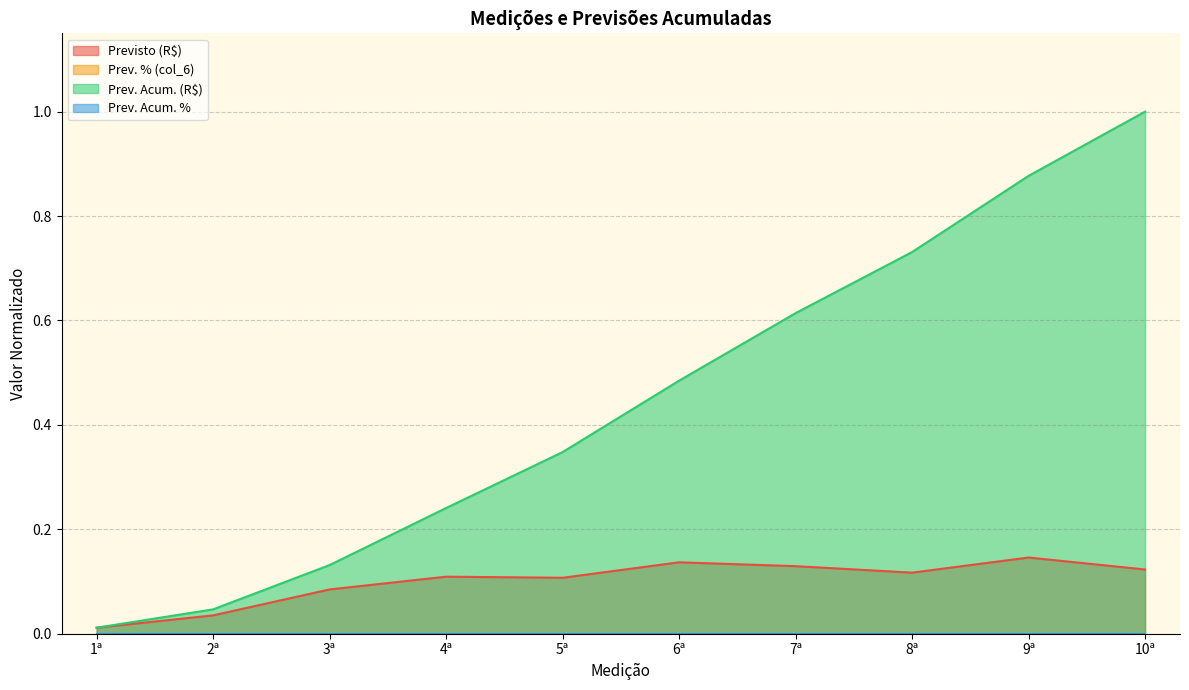

At which label does Previsto (R$) reach its peak?

9ª